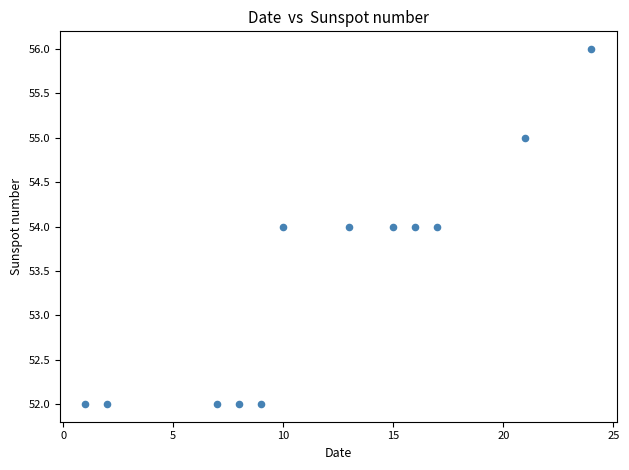

What is the average X value?

12